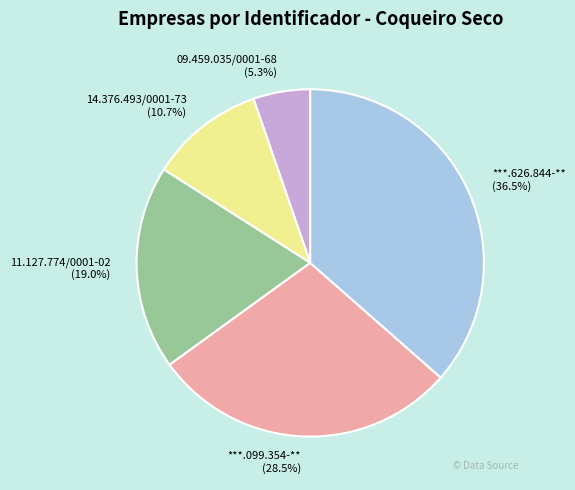

Rank the categories by value from lowest to highest.

09.459.035/0001-68, 14.376.493/0001-73, 11.127.774/0001-02, ***.099.354-**, ***.626.844-**